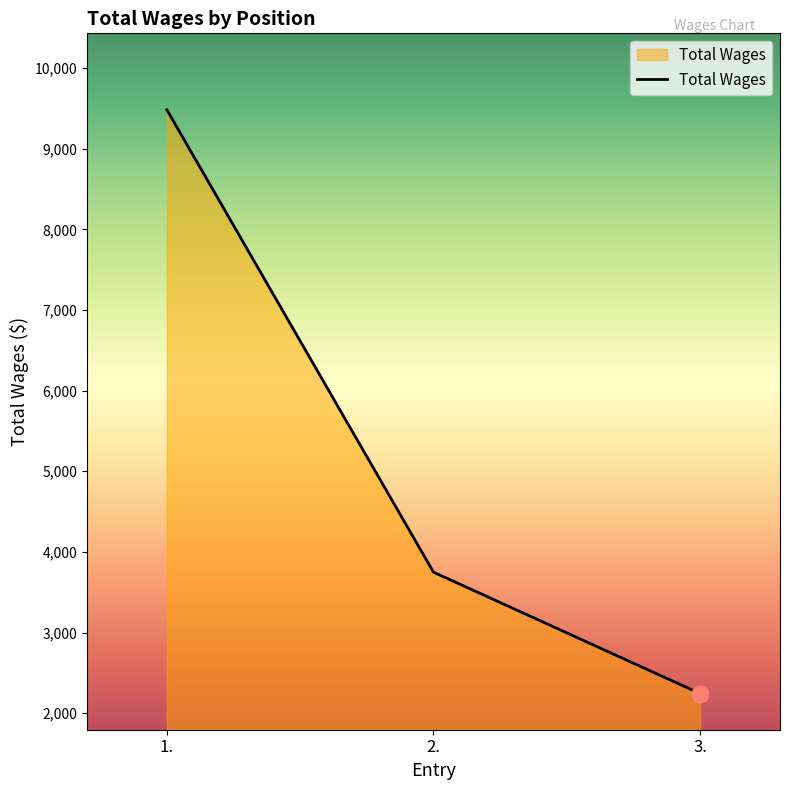

Which category has the lowest value across all series?

3.